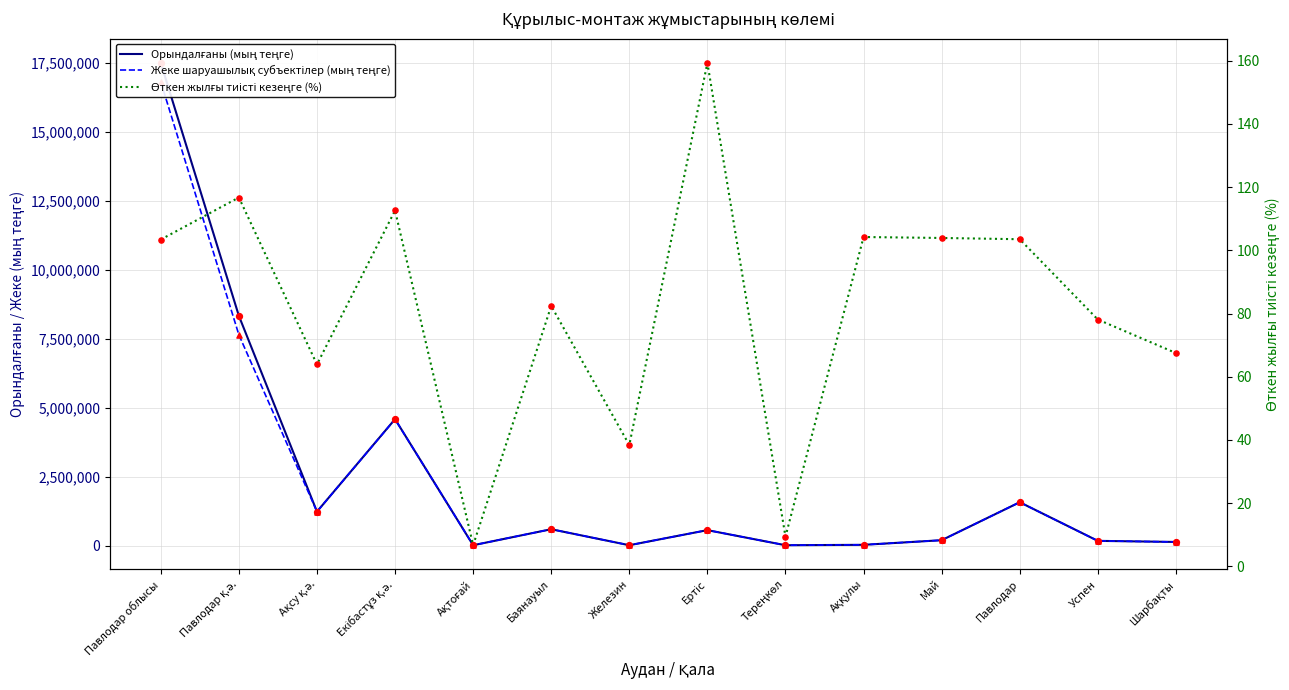

Is the value of Орындалғаны (мың теңге) at Баянауыл greater than the value of Өткен жылғы тиісті кезеңге (%) at Ақсу қ.ә.?

Yes